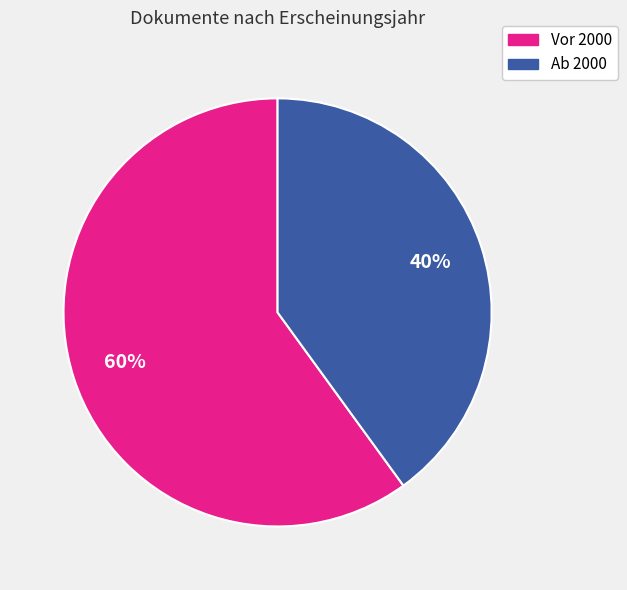

Is there any slice that represents more than half of the pie?

Yes